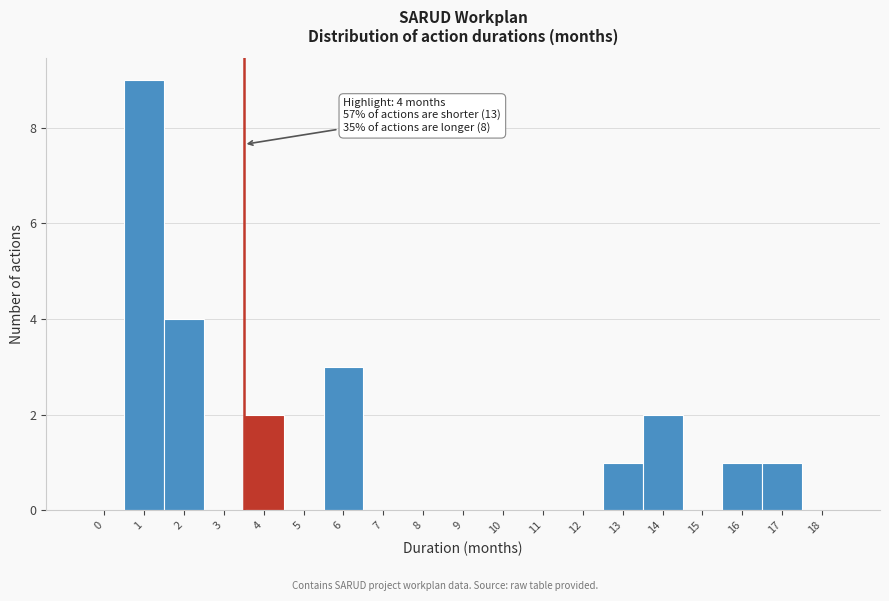

Reading left to right, list all the values displayed in this chart.

0=0	1=9	2=4	3=0	4=2	5=0	6=3	7=0	8=0	9=0	10=0	11=0	12=0	13=1	14=2	15=0	16=1	17=1	18=0